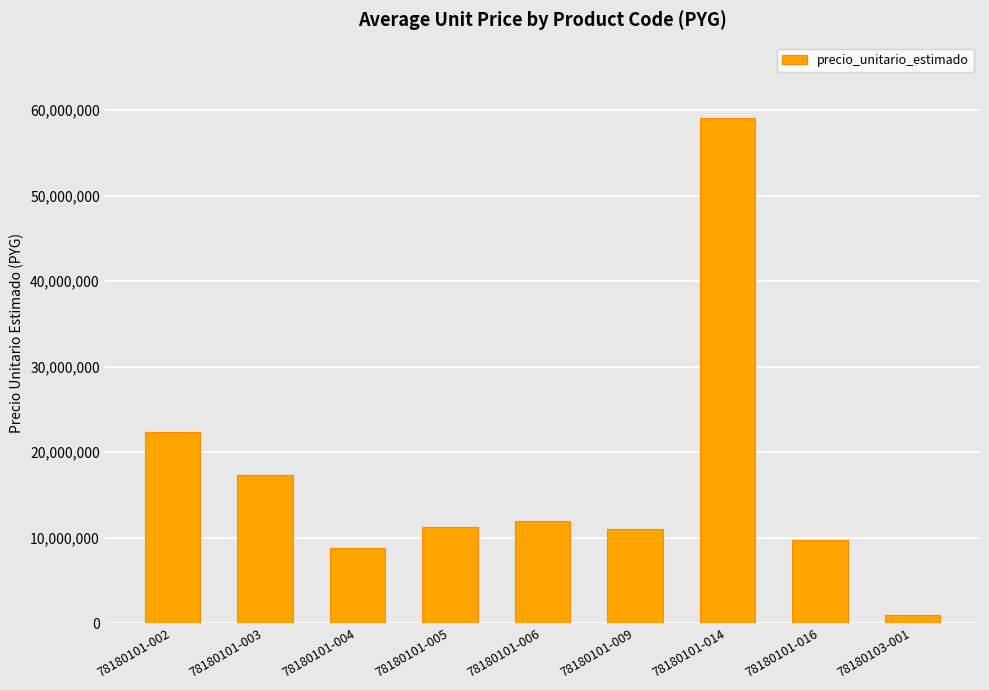

What is the ratio of the value at 78180101-009 to the value at 78180103-001?

11.9